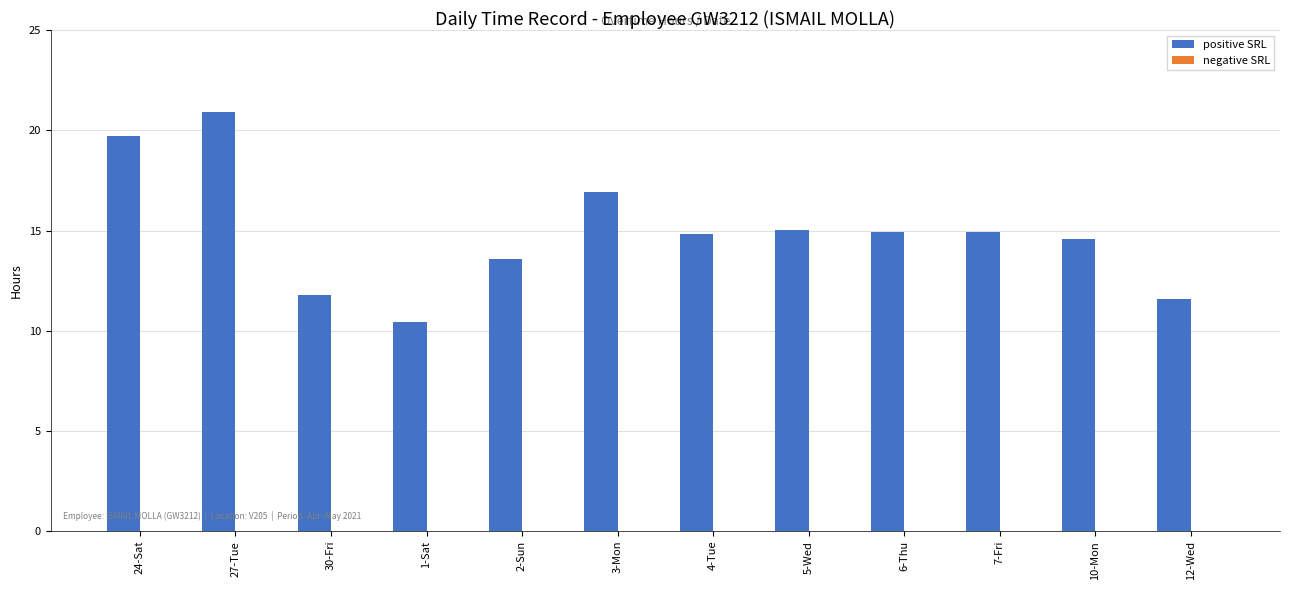

Which has a higher value, 7-Fri or 12-Wed?

7-Fri